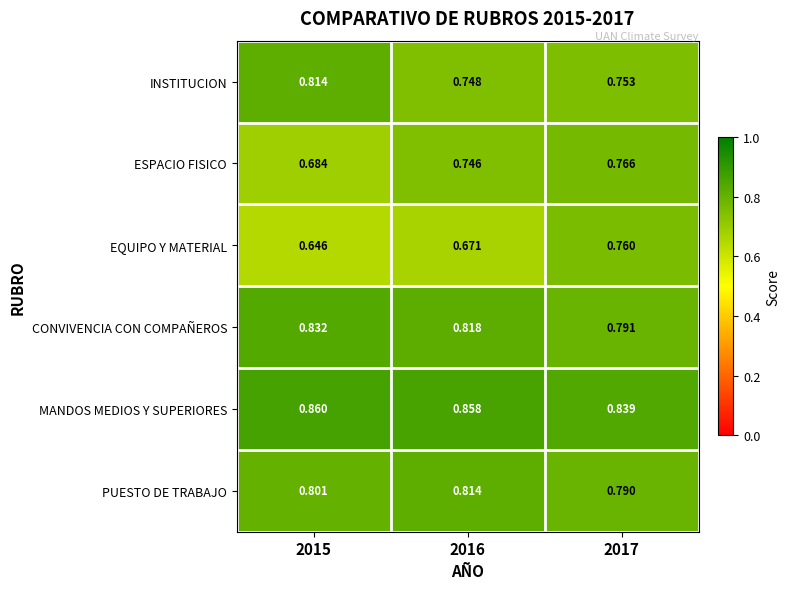

At 2017, list the series in order from smallest to largest.

INSTITUCION, EQUIPO Y MATERIAL, ESPACIO FISICO, PUESTO DE TRABAJO, CONVIVENCIA CON COMPAÑEROS, MANDOS MEDIOS Y SUPERIORES